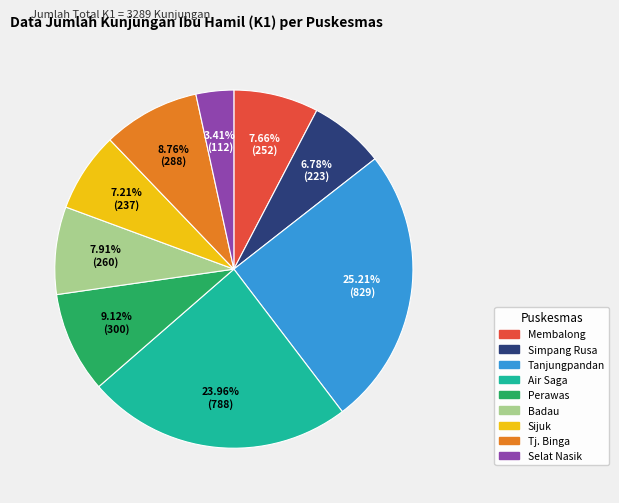

To the nearest percent, what is the average slice percentage?

11%